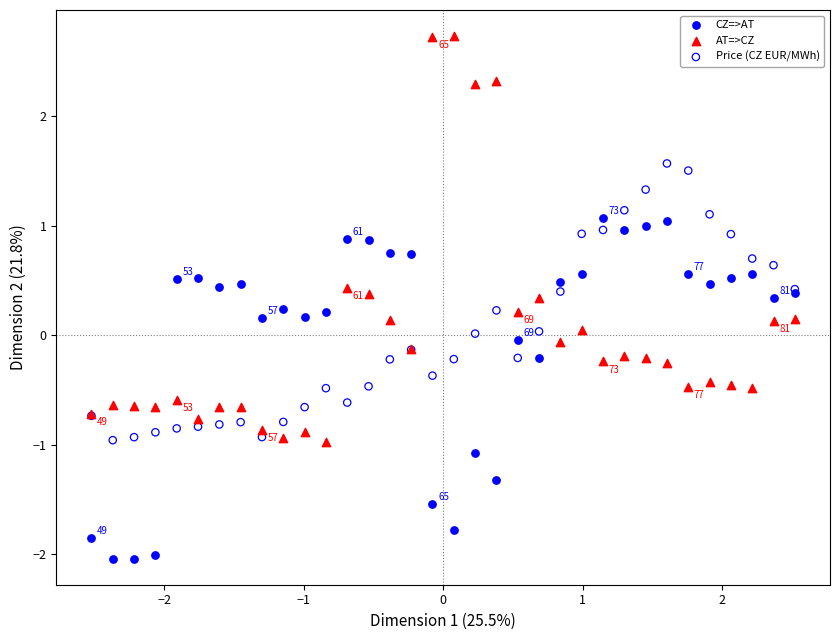

Which series has the widest spread of Y values?

AT=>CZ